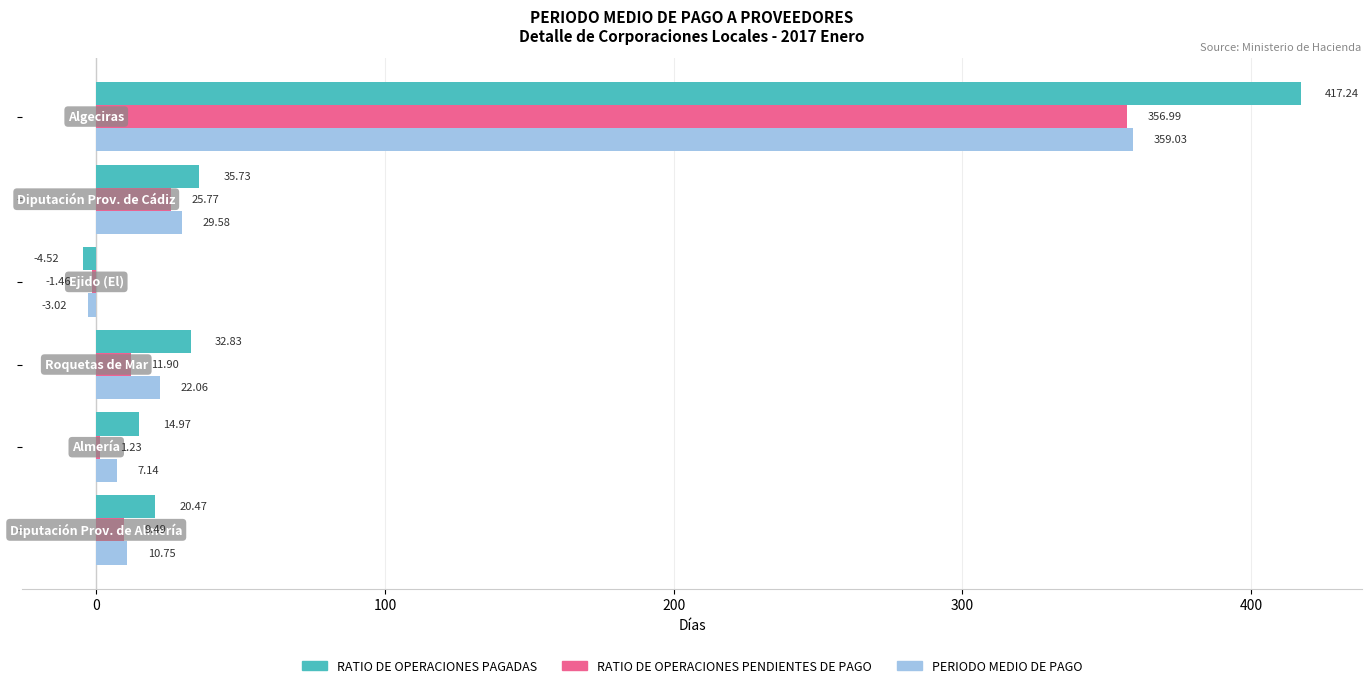

Which series has the largest total across all categories?

RATIO DE OPERACIONES PAGADAS